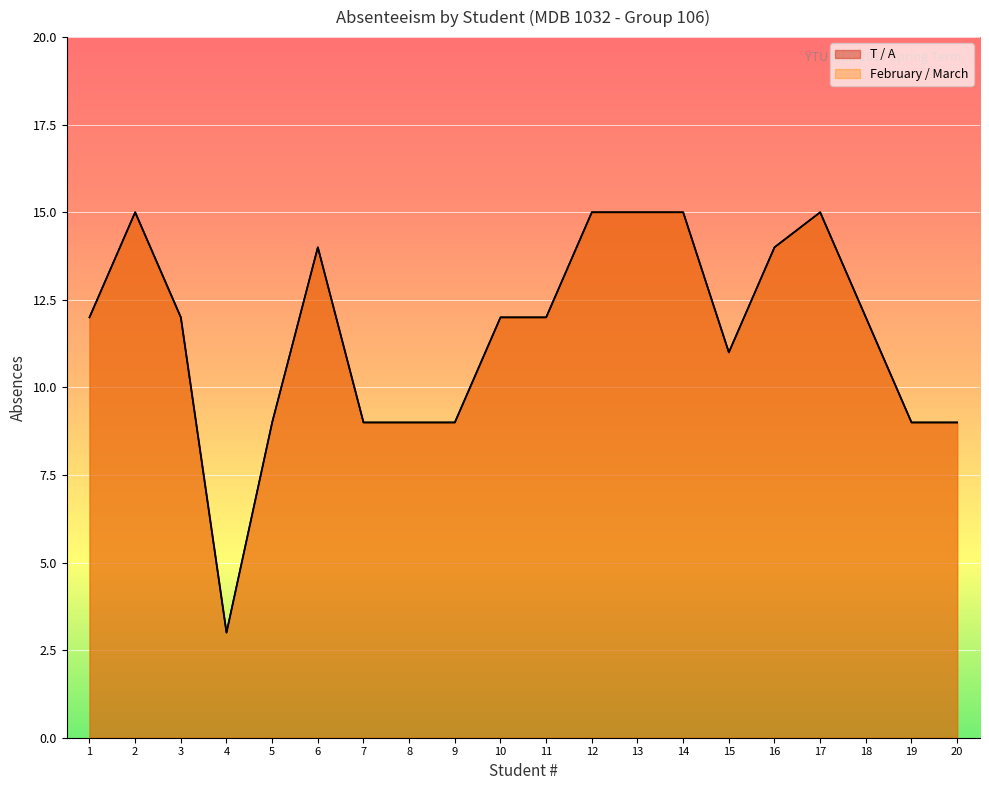

Does the chart display data point markers on the line(s)?

No